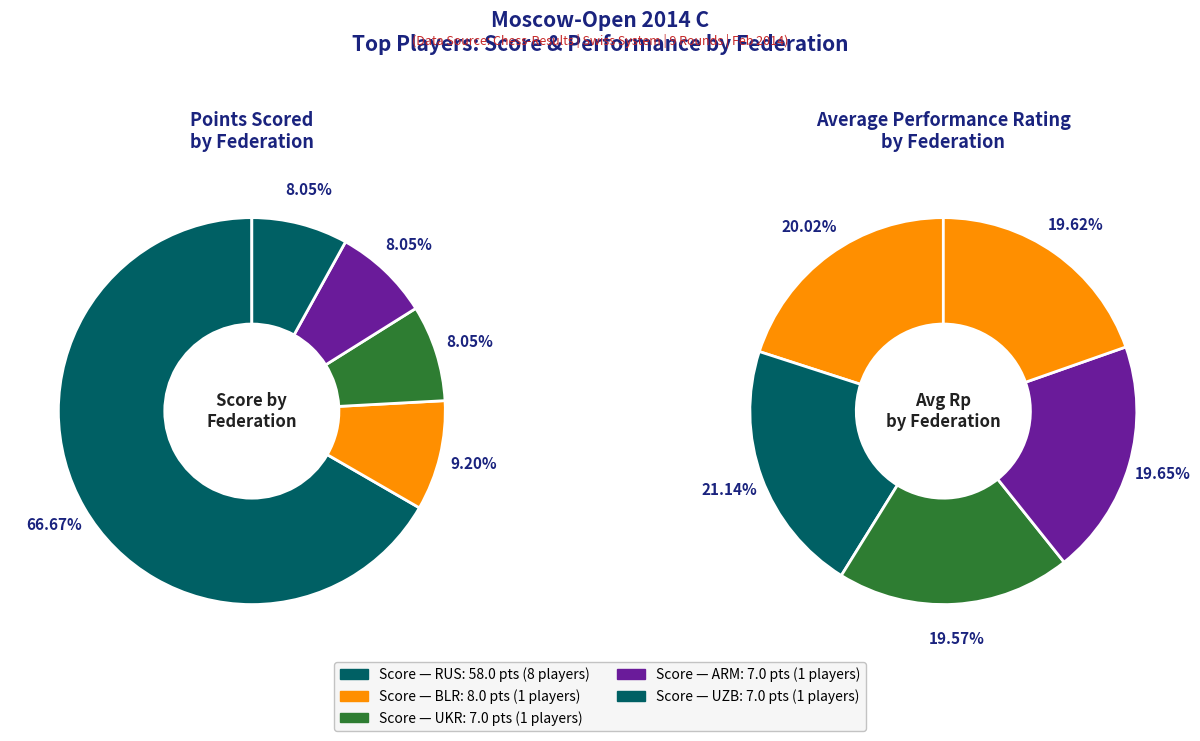

Does any single category account for the majority?

No